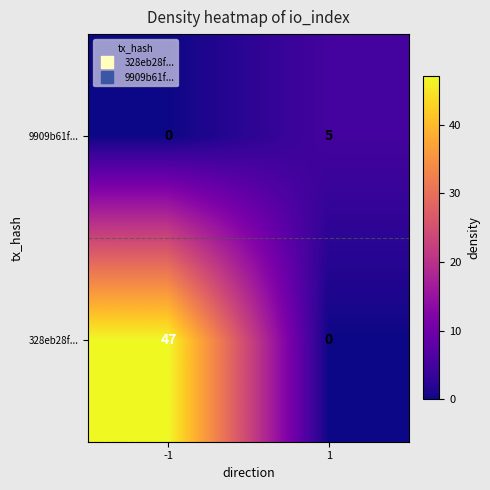

True or false: 328eb28f... has a value of 0 at 1.

True